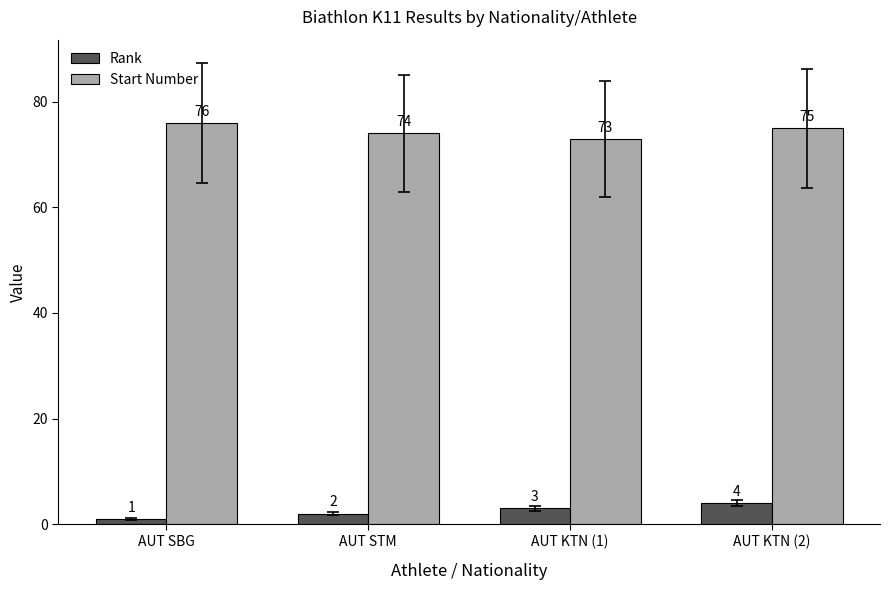

What is the label of the 4th bar from the left?

AUT KTN (2)